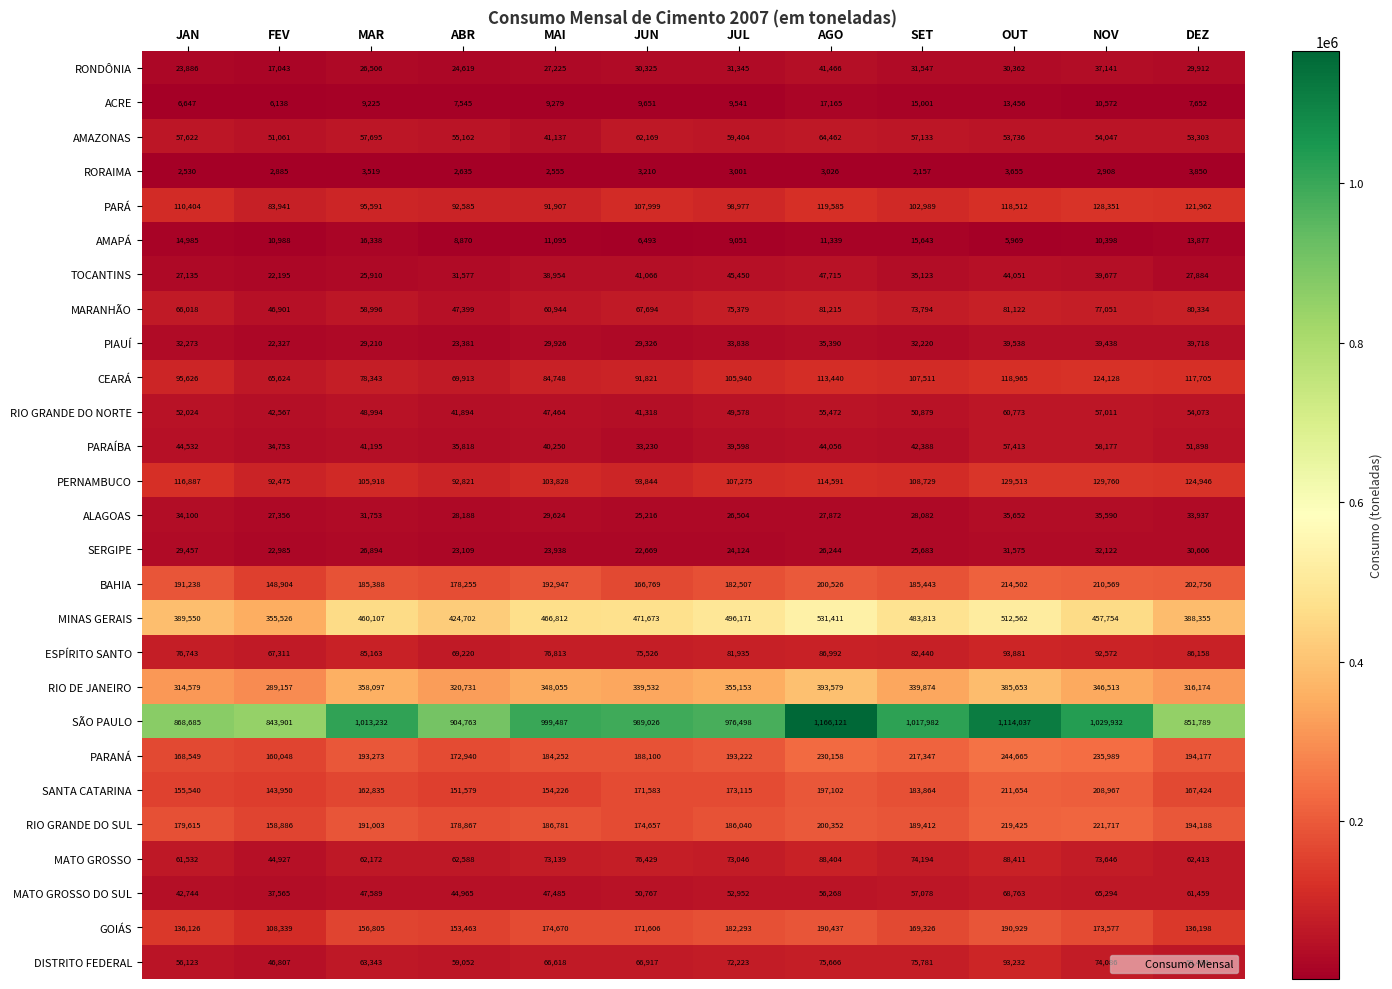

What is the smallest value displayed?

2157